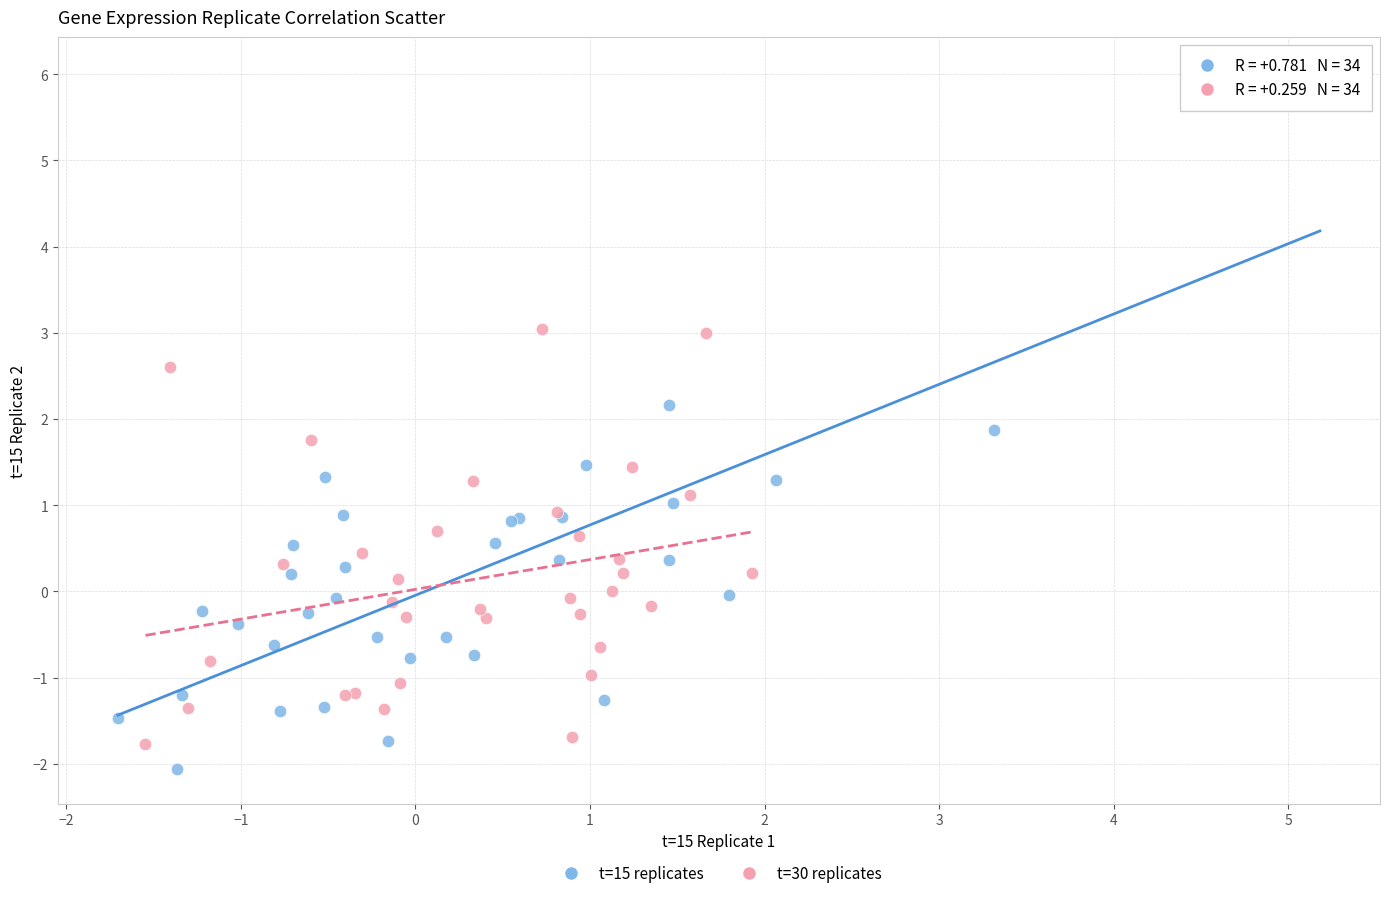

Which series has the widest spread of Y values?

t=15 replicates